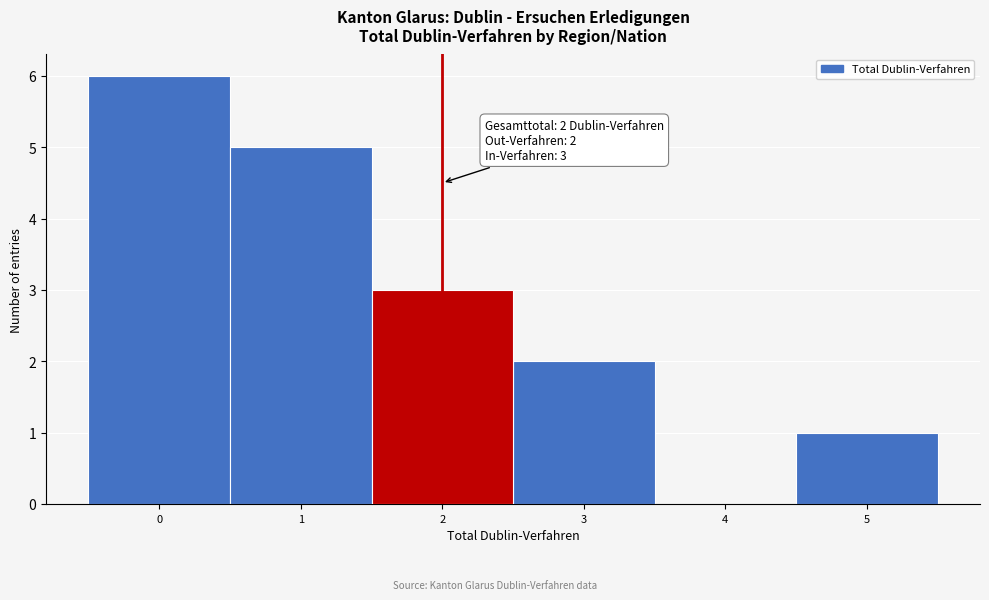

Which range on the x-axis has the tallest bar?

-0.5 to 0.5